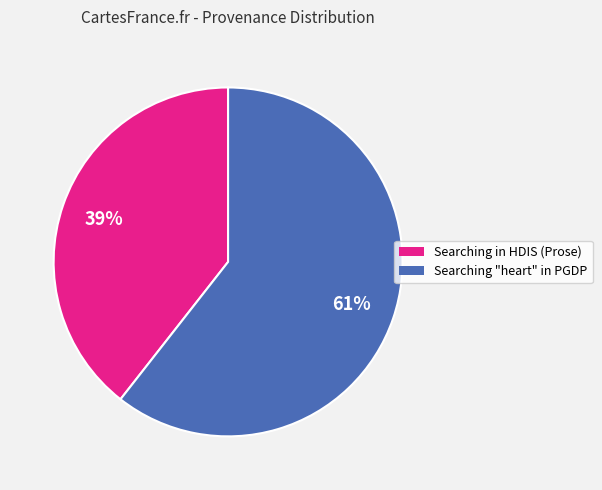

To the nearest percent, what is the combined percentage of Searching in HDIS (Prose) and Searching "heart" in PGDP?

100%